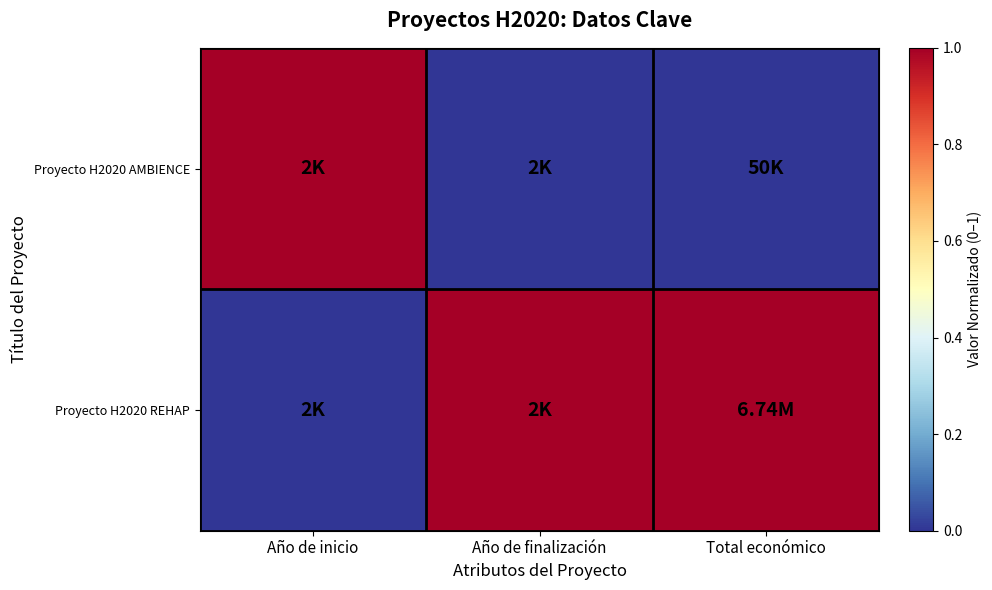

List the series in order of their overall mean, highest first.

Proyecto H2020 REHAP, Proyecto H2020 AMBIENCE